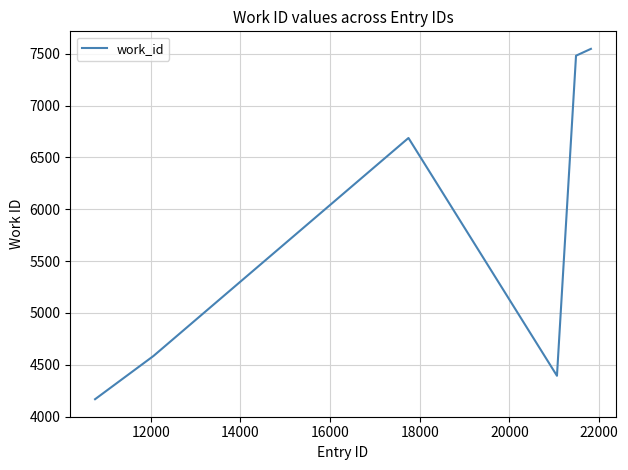

How many series are shown in this chart?

1